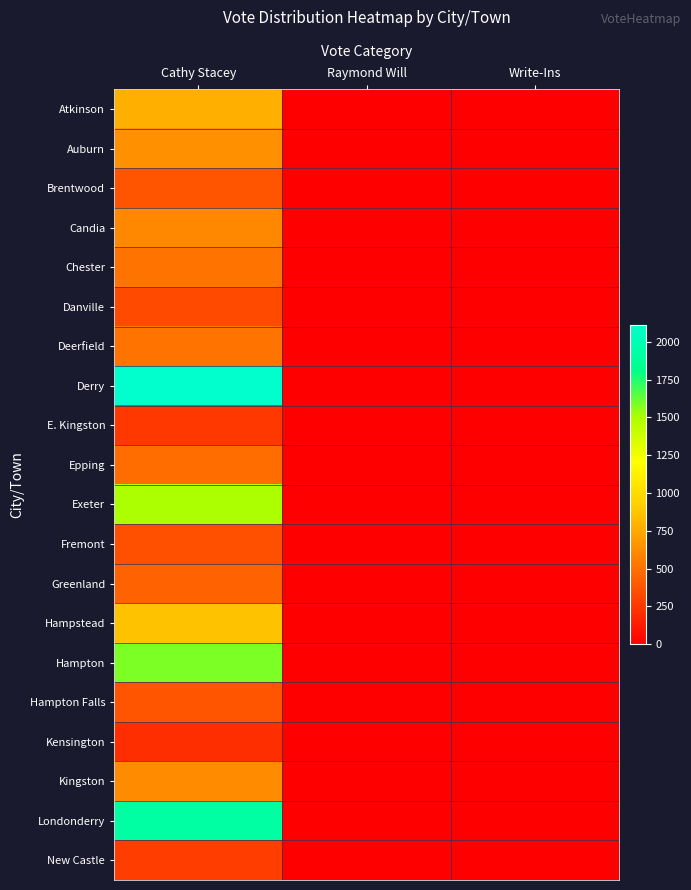

What is the difference between the highest and lowest values at Raymond Will?

2